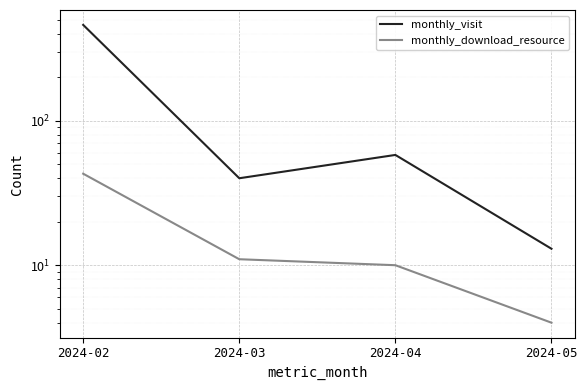

Where does the monthly_download_resource series first go above 11?

2024-02